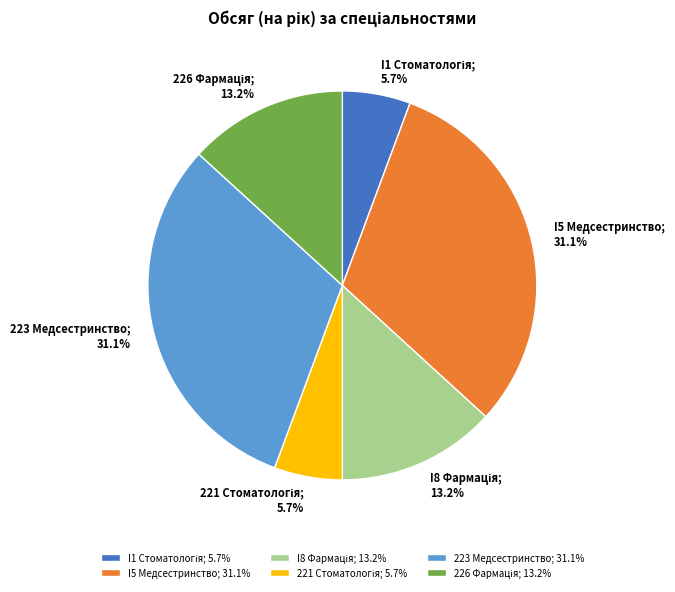

How many slices are in this pie chart?

6